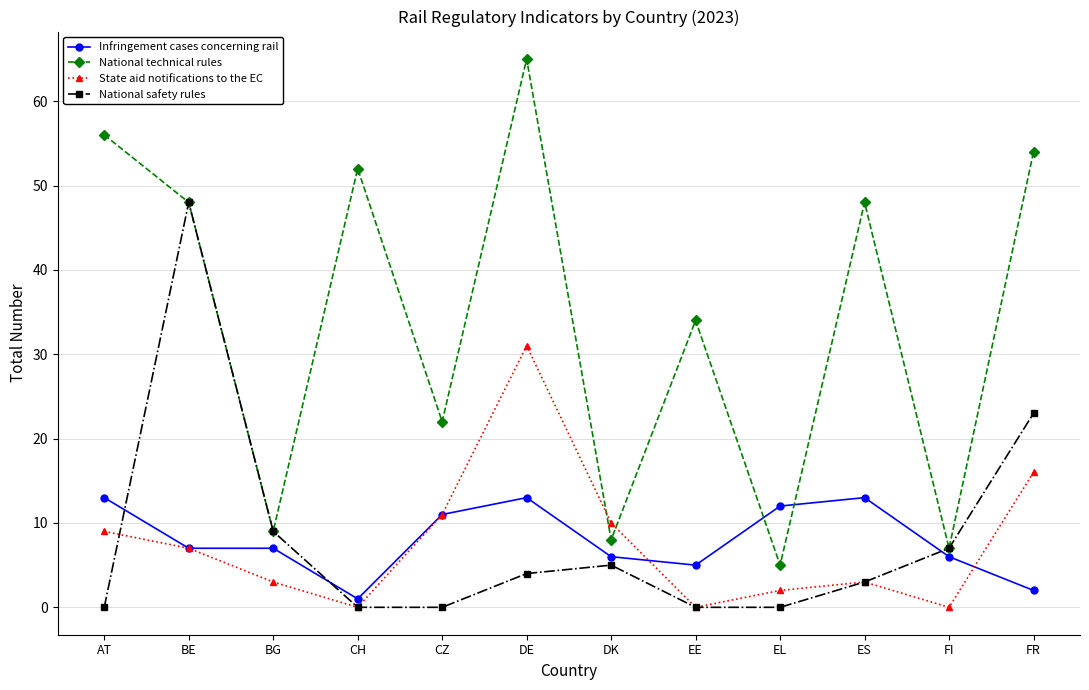

Rank the series by their maximum value, from lowest to highest.

Infringement cases concerning rail, State aid notifications to the EC, National safety rules, National technical rules